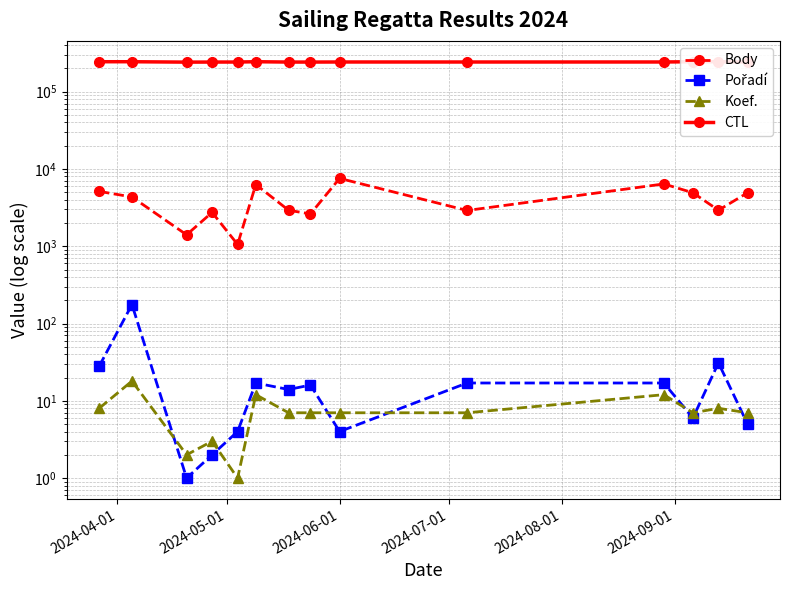

The value of CTL at 2024-08-01 is 241801. True or false?

True